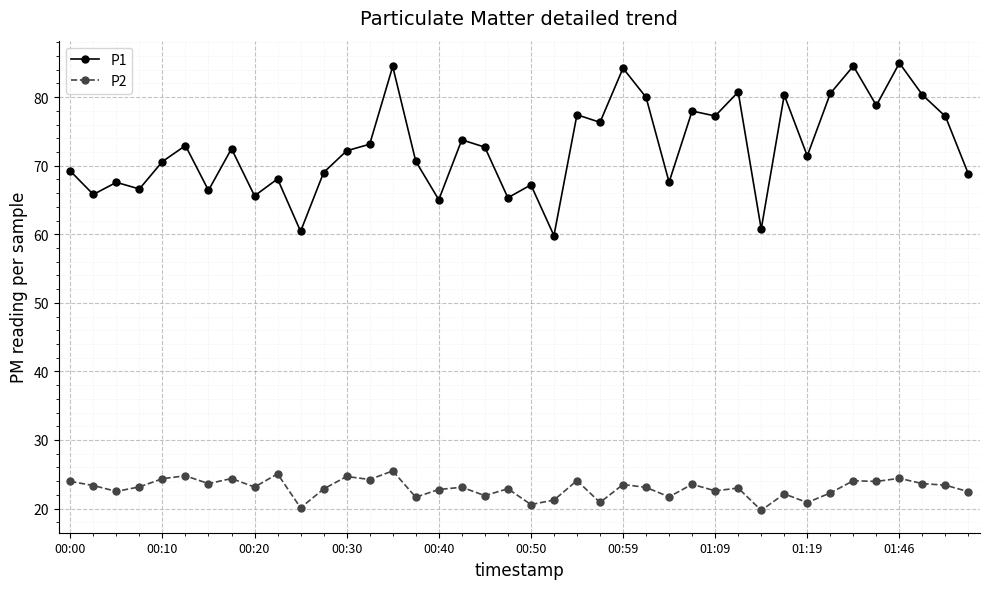

True or false: P1 has more than 2 interior local peaks.

True